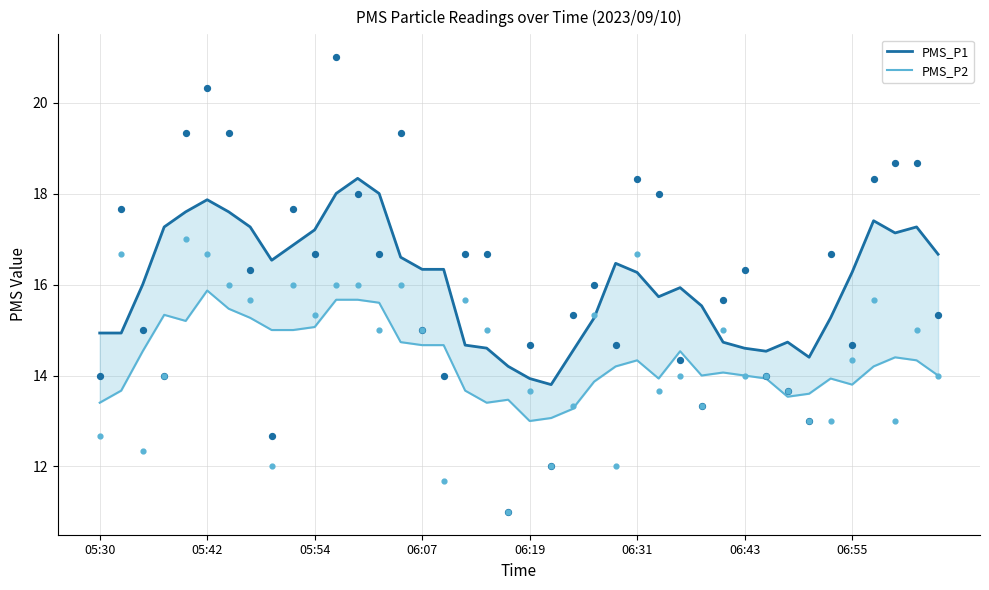

Which series reaches the minimum Y coordinate?

PMS_P2